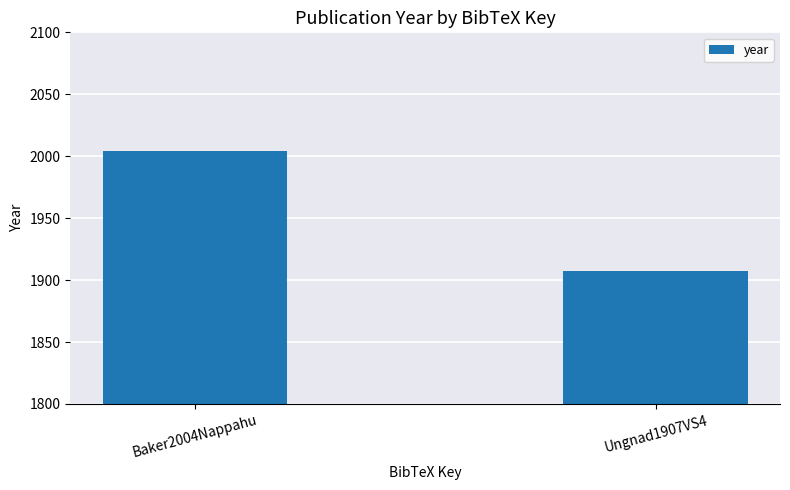

What is the change in value from Baker2004Nappahu to Ungnad1907VS4?

-97